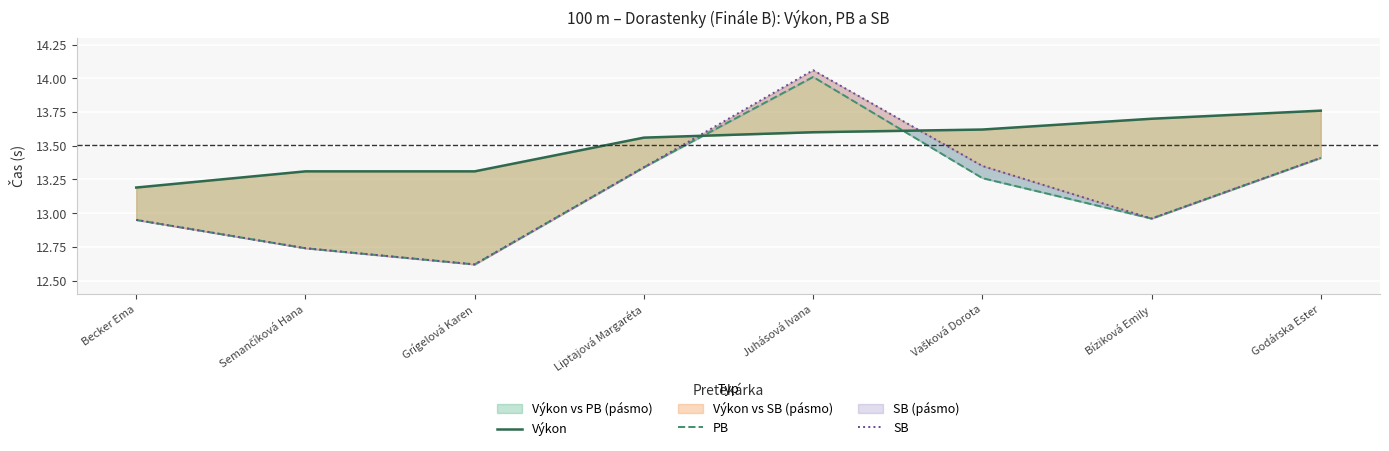

Rank the series by their maximum value, from lowest to highest.

Výkon, PB, SB